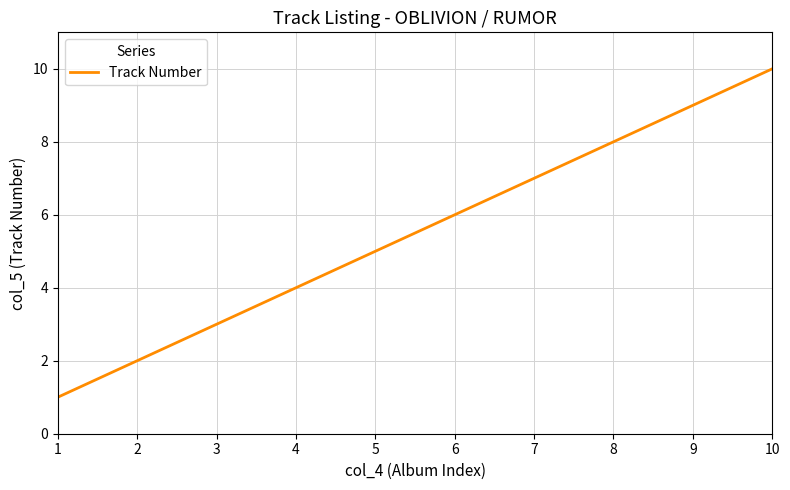

Approximately how many times larger is the value at 9 compared to 3?

3.0